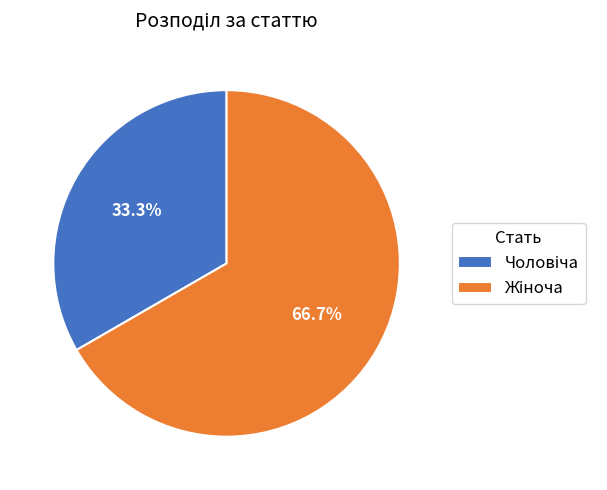

Is there any slice that represents more than half of the pie?

Yes